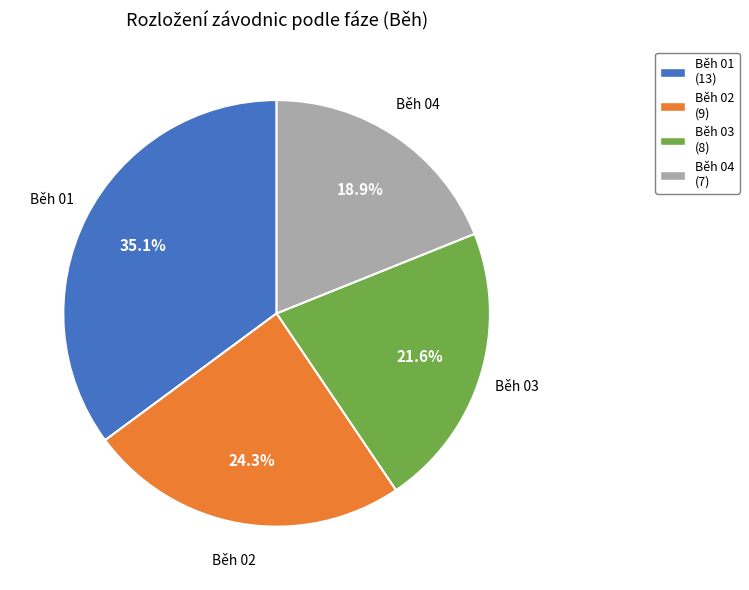

Rank the categories by value from lowest to highest.

Běh 04, Běh 03, Běh 02, Běh 01